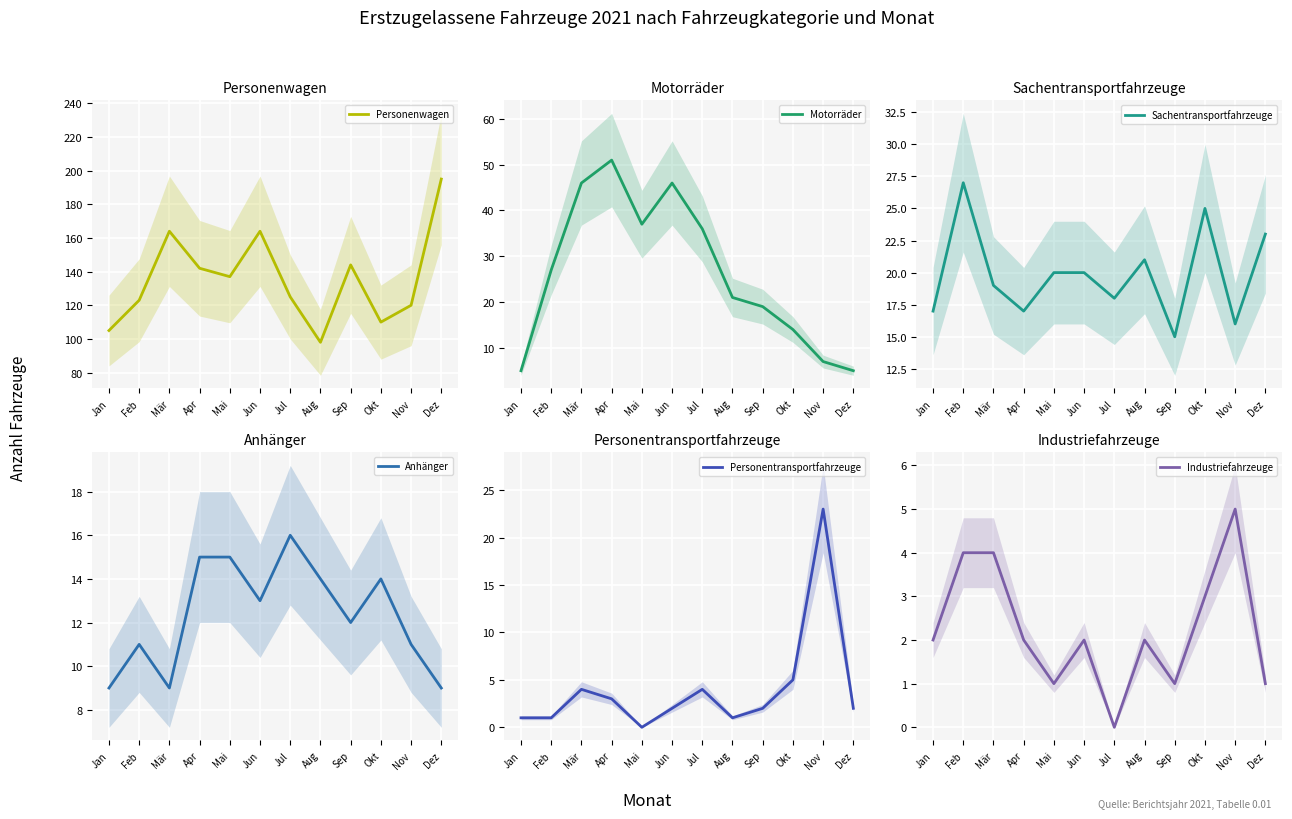

Is it true that Motorräder equals 46 at Jun?

True